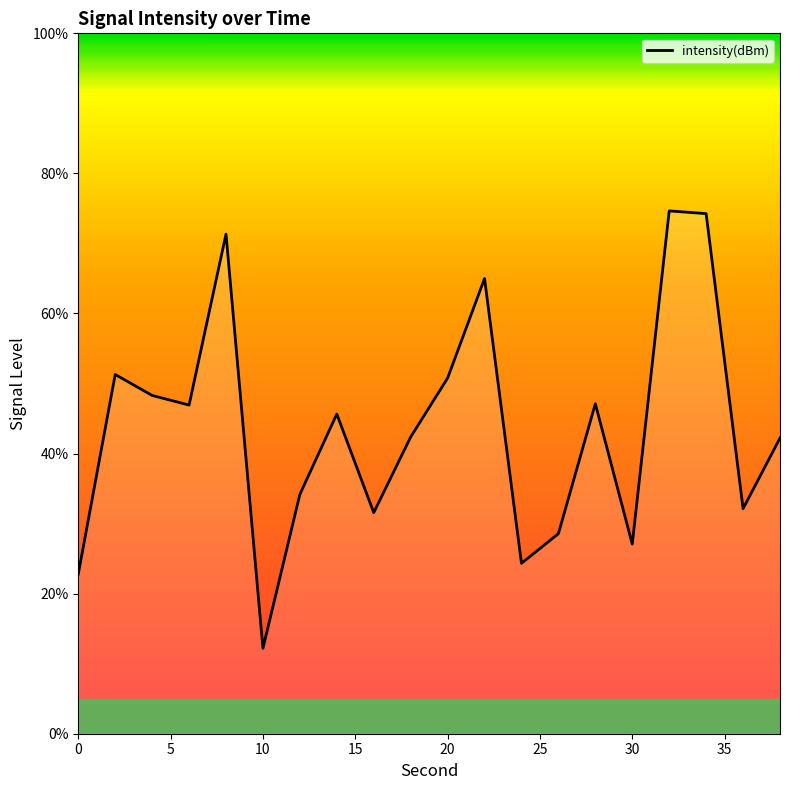

What is the difference between the maximum and minimum values?

62.5